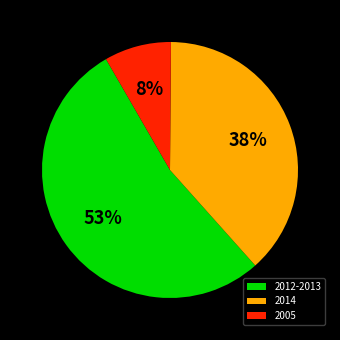

To the nearest percent, what is the difference between the largest and smallest slice percentages?

45%